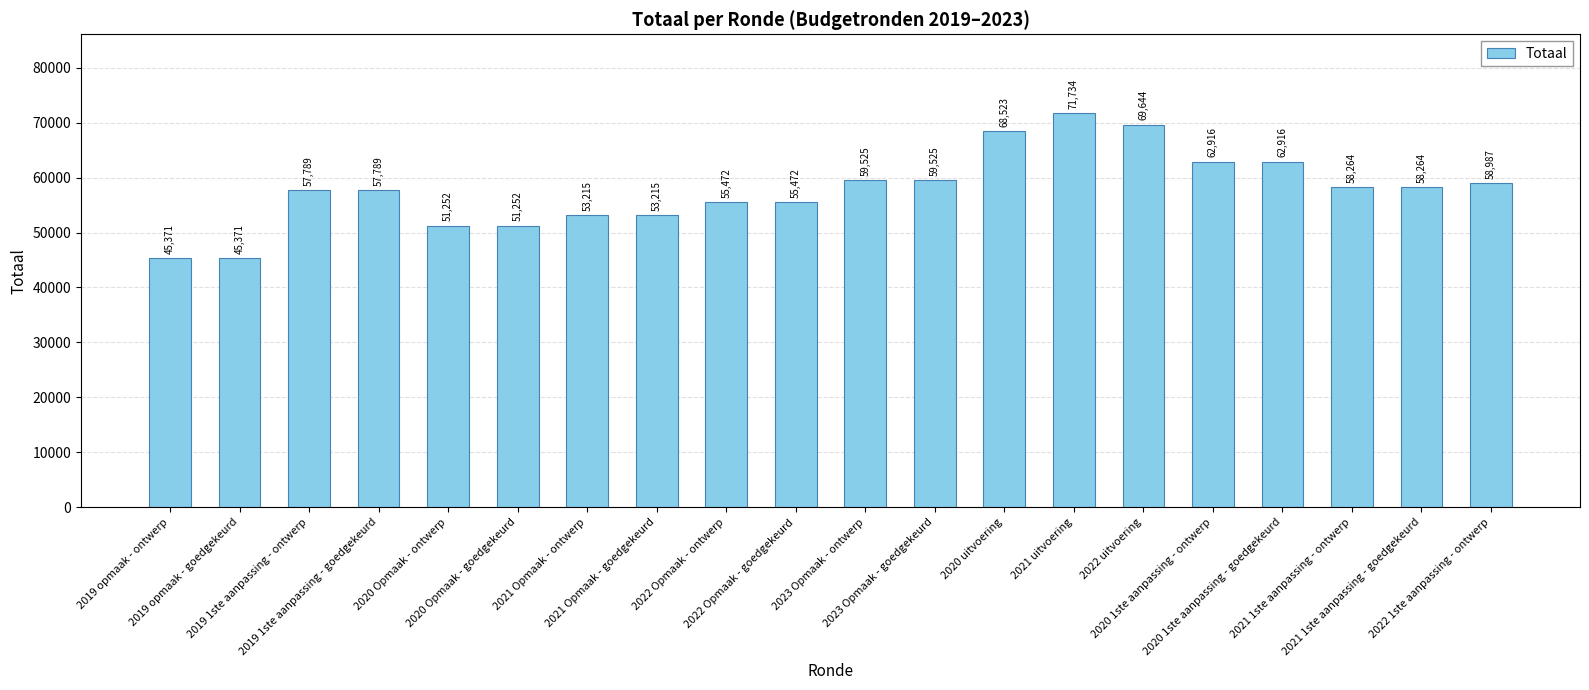

What is the value of the 17th bar from the left?

62916